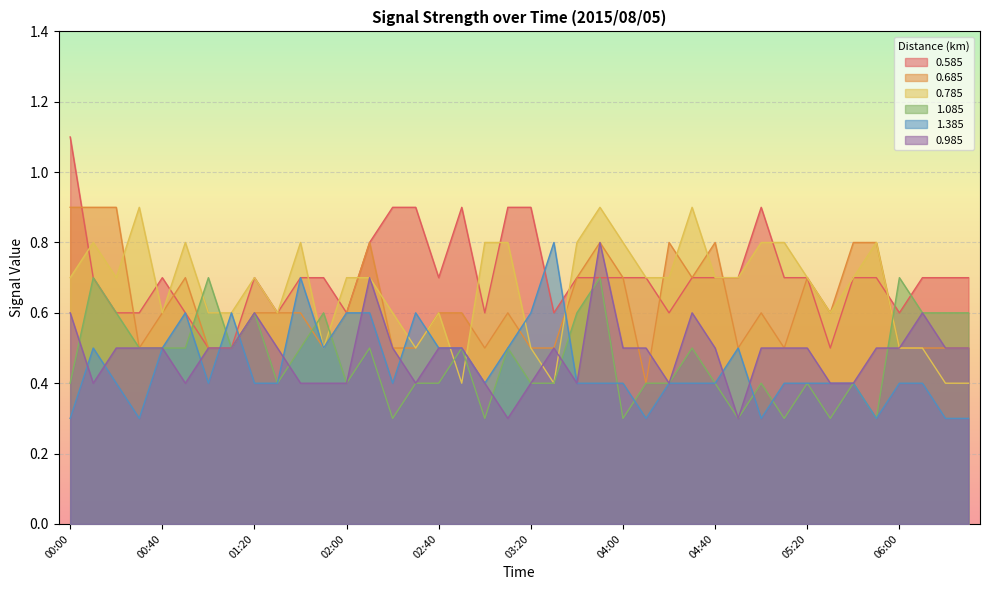

What is the minimum value for 0.685?

0.4